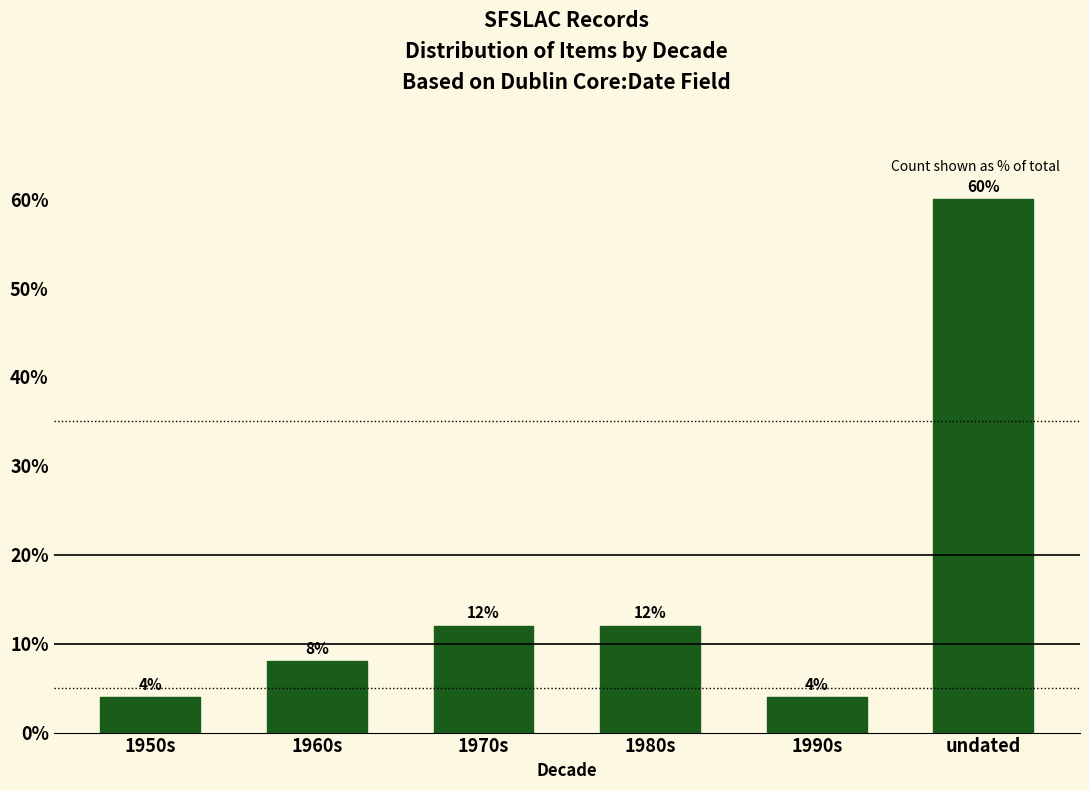

Reading left to right, what are all the values shown in this chart?

4	8	12	12	4	60